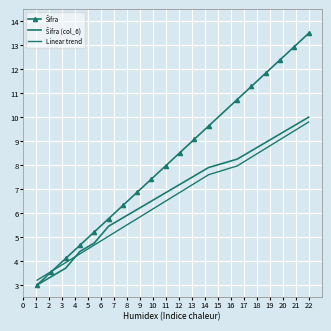

How many lines are shown in the chart?

3